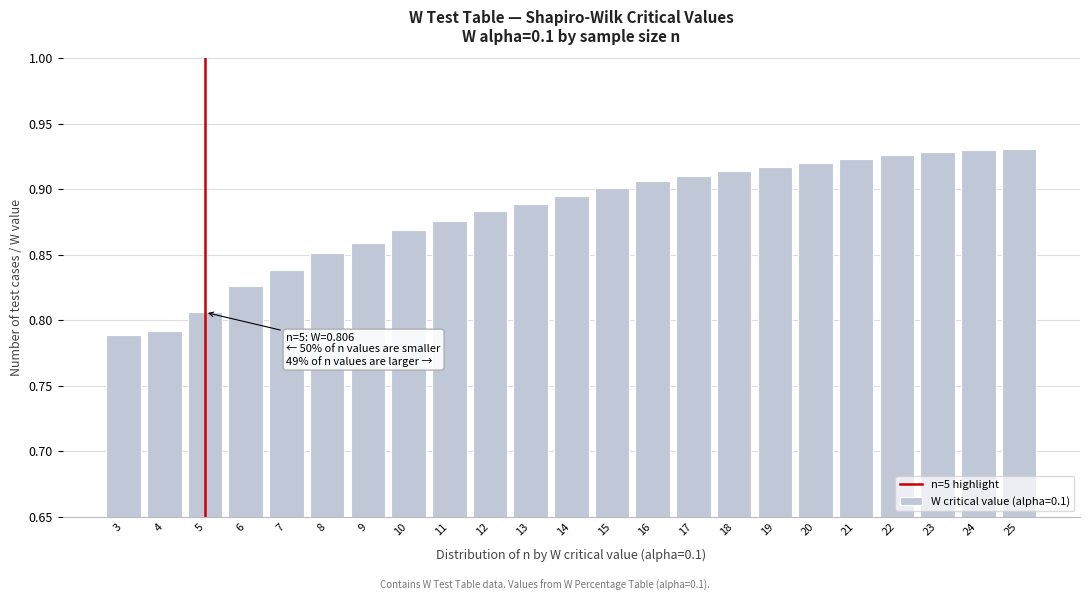

Is it true that the value at 9 is 0.3?

False